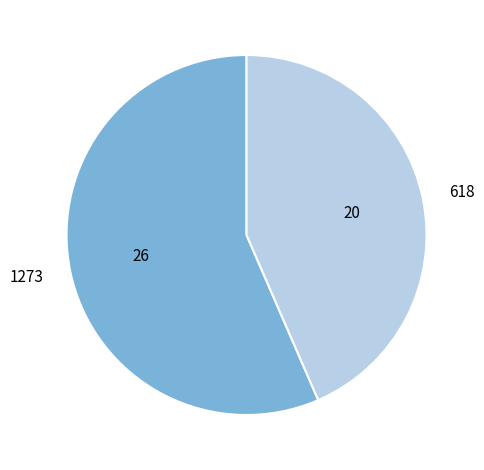

The 618 slice represents 43% of the pie. True or false?

True